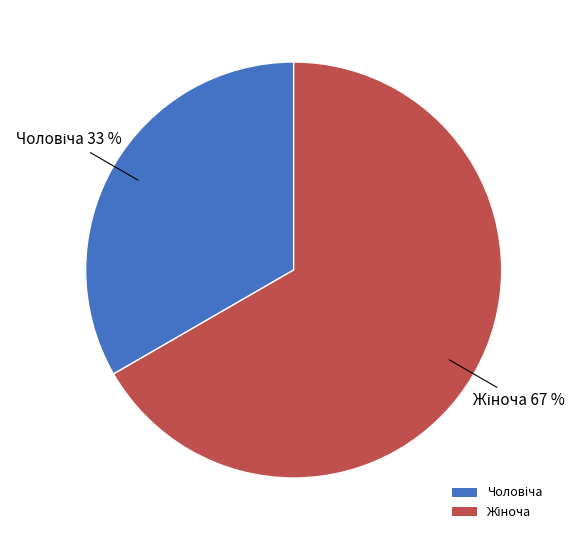

Is there any slice that represents more than half of the pie?

Yes